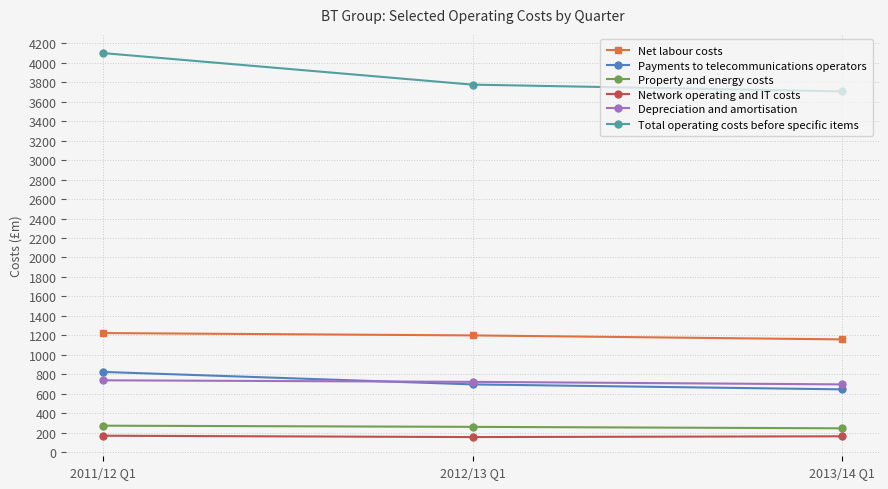

How many data points in Property and energy costs are less than 261?

1